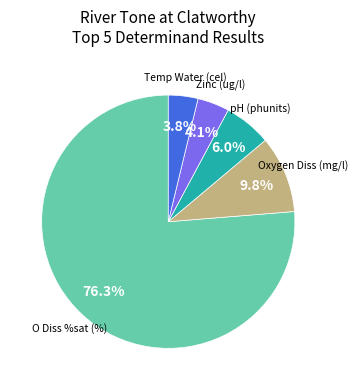

Does any single category account for the majority?

Yes